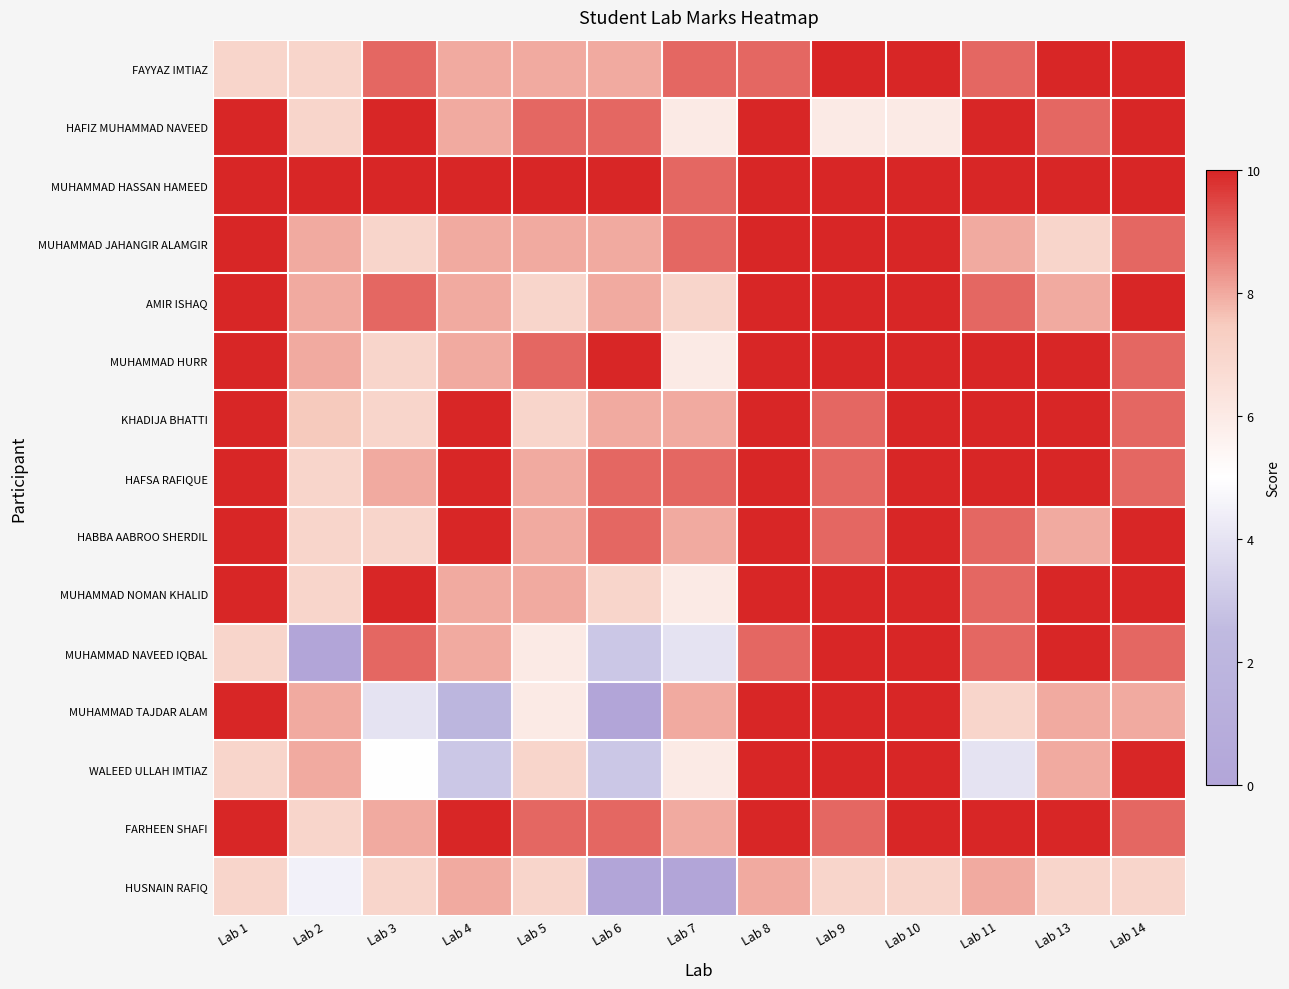

Which has a higher value, Lab 3 or Lab 7?

Lab 3